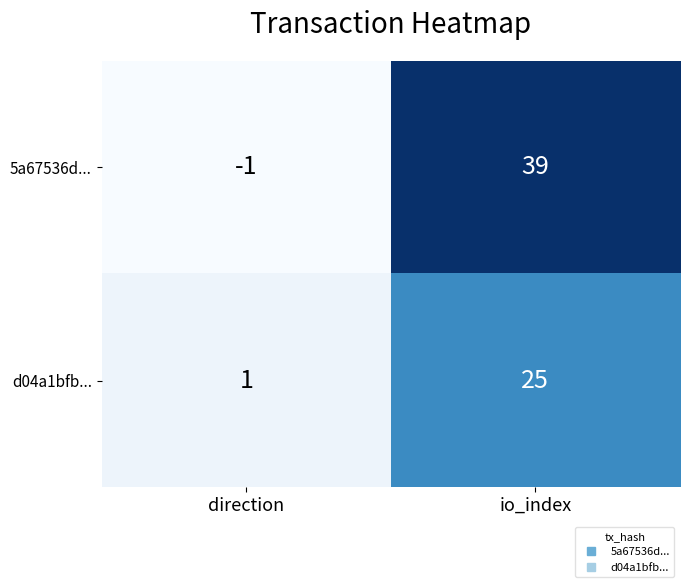

What is the sum of all 5a67536d... values?

38